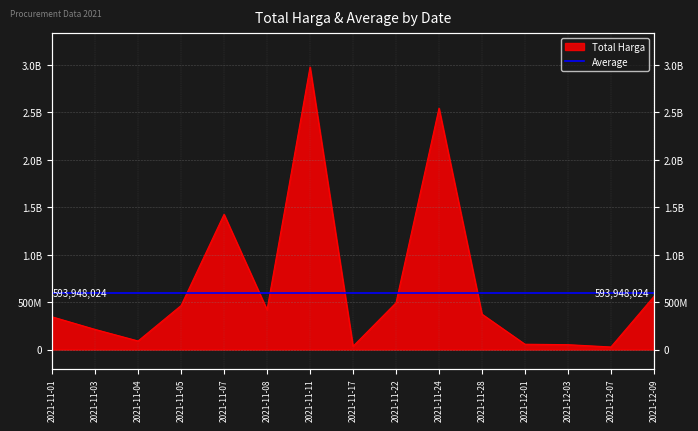

What position from the right is 2021-11-03?

14